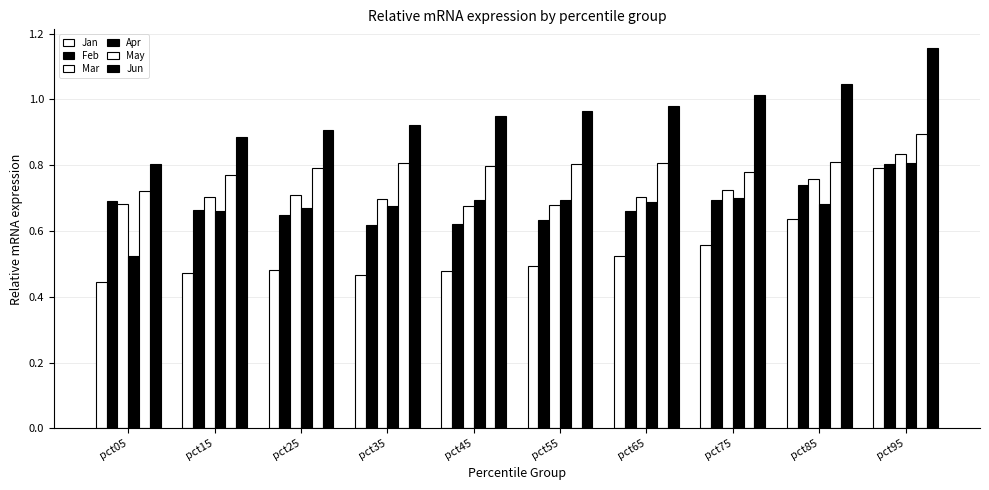

The Mar series shows 0.7 at pct55. True or false?

True